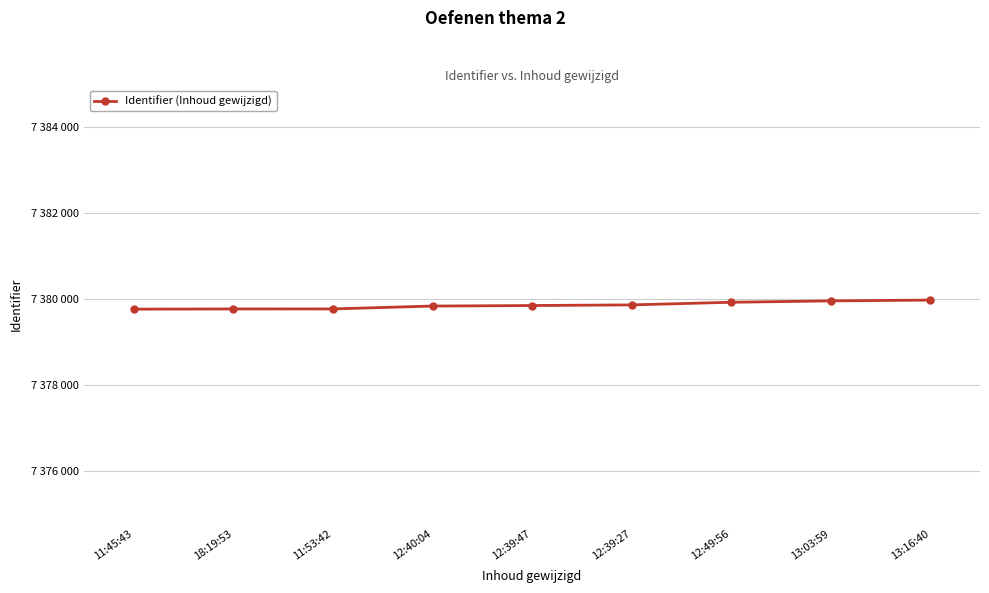

What is the change in value from 18:19:53 to 12:49:56?

+156